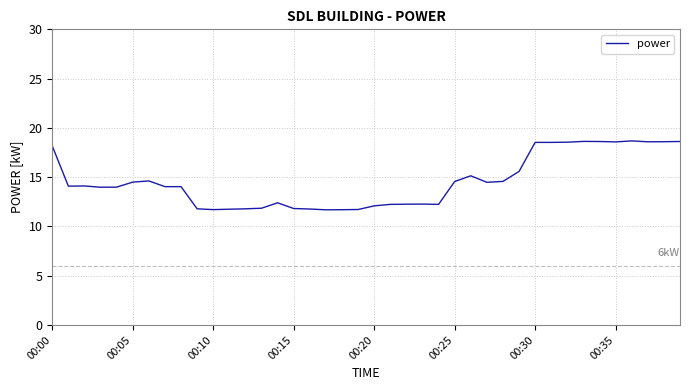

What is the maximum value shown in the chart?

18.7